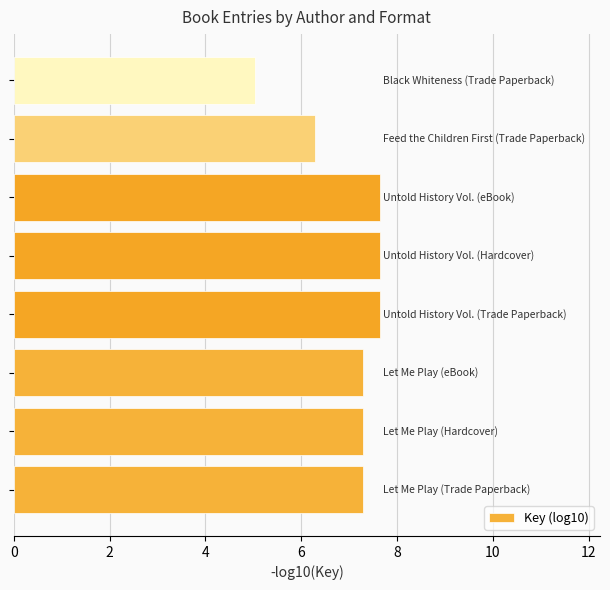

What is the smallest value displayed?

5.0